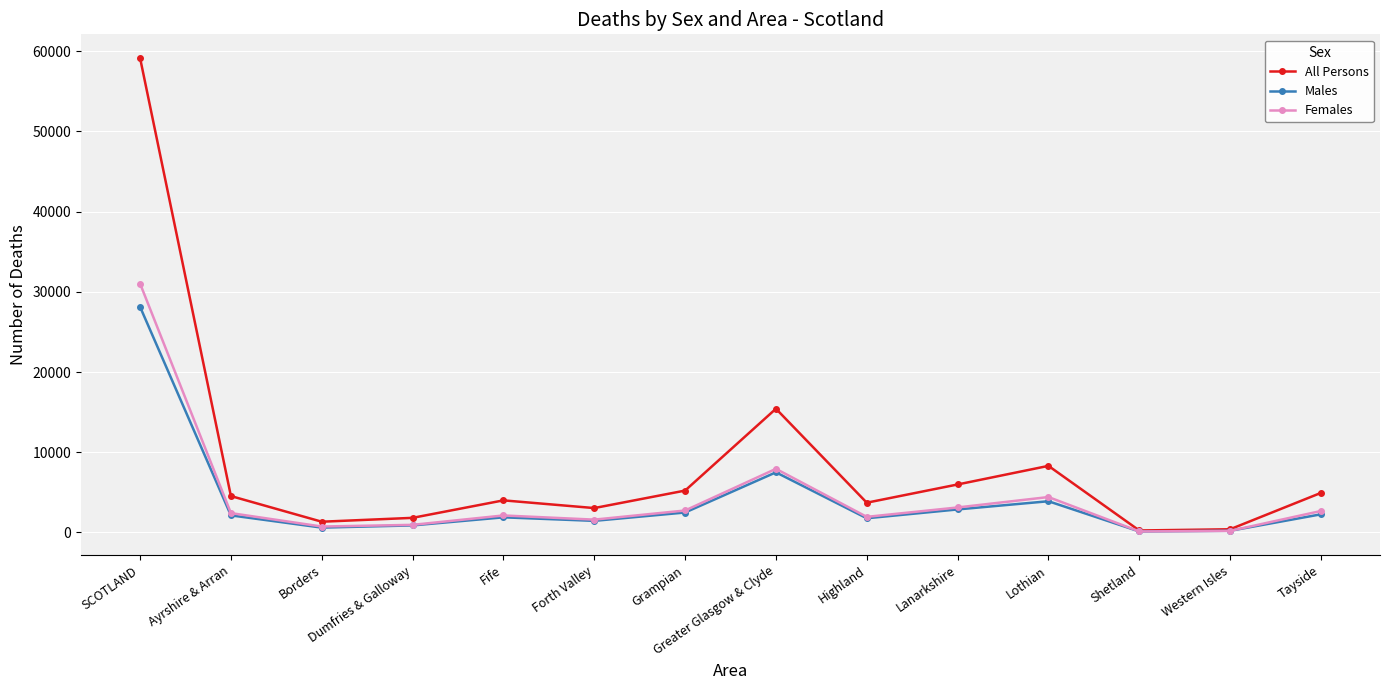

The All Persons series shows 1817 at Dumfries & Galloway. True or false?

True